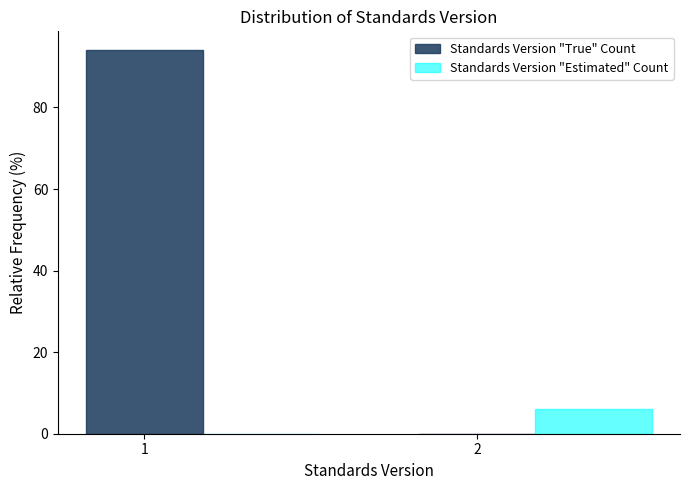

What is the sum of the Standards Version "True" Count values at 2 and 1?

94.0